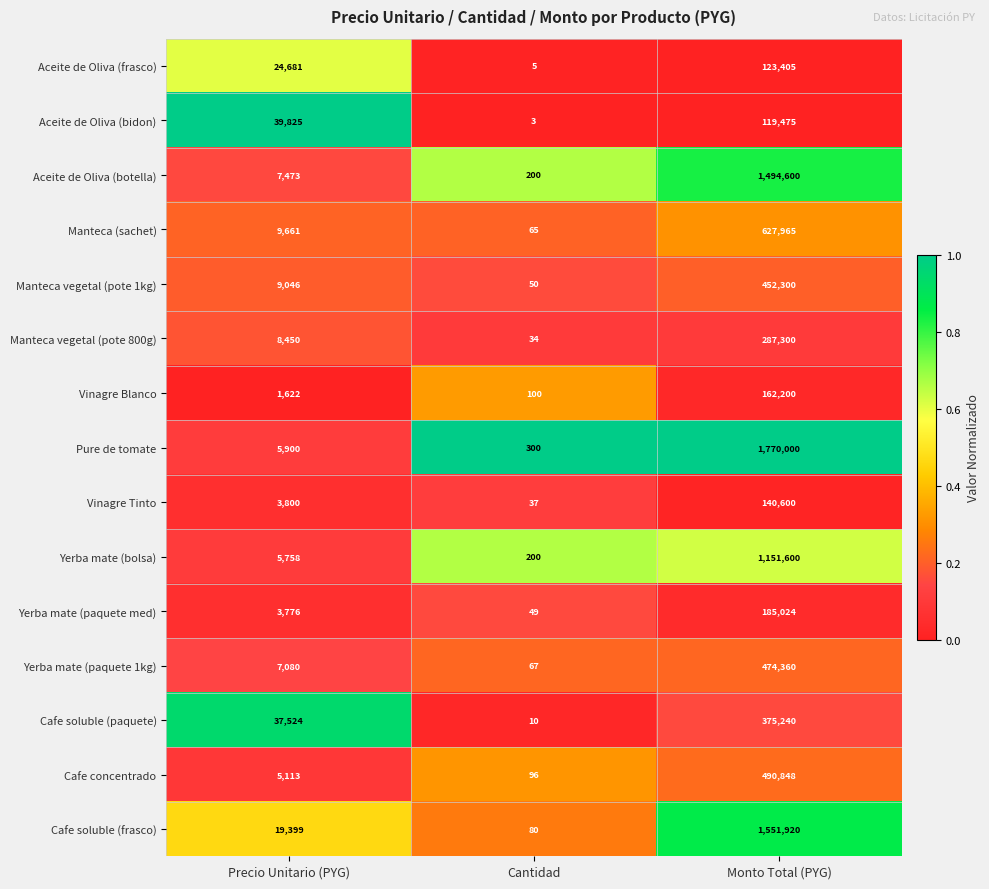

How many categories are shown in the chart?

3